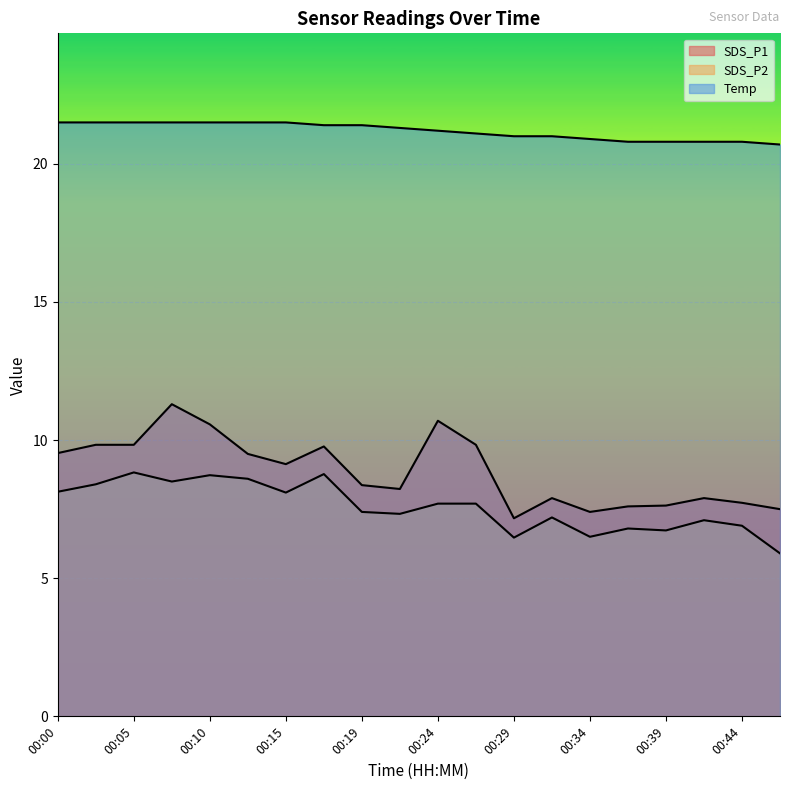

What is the spread (max minus min) of values at 00:39?

14.1